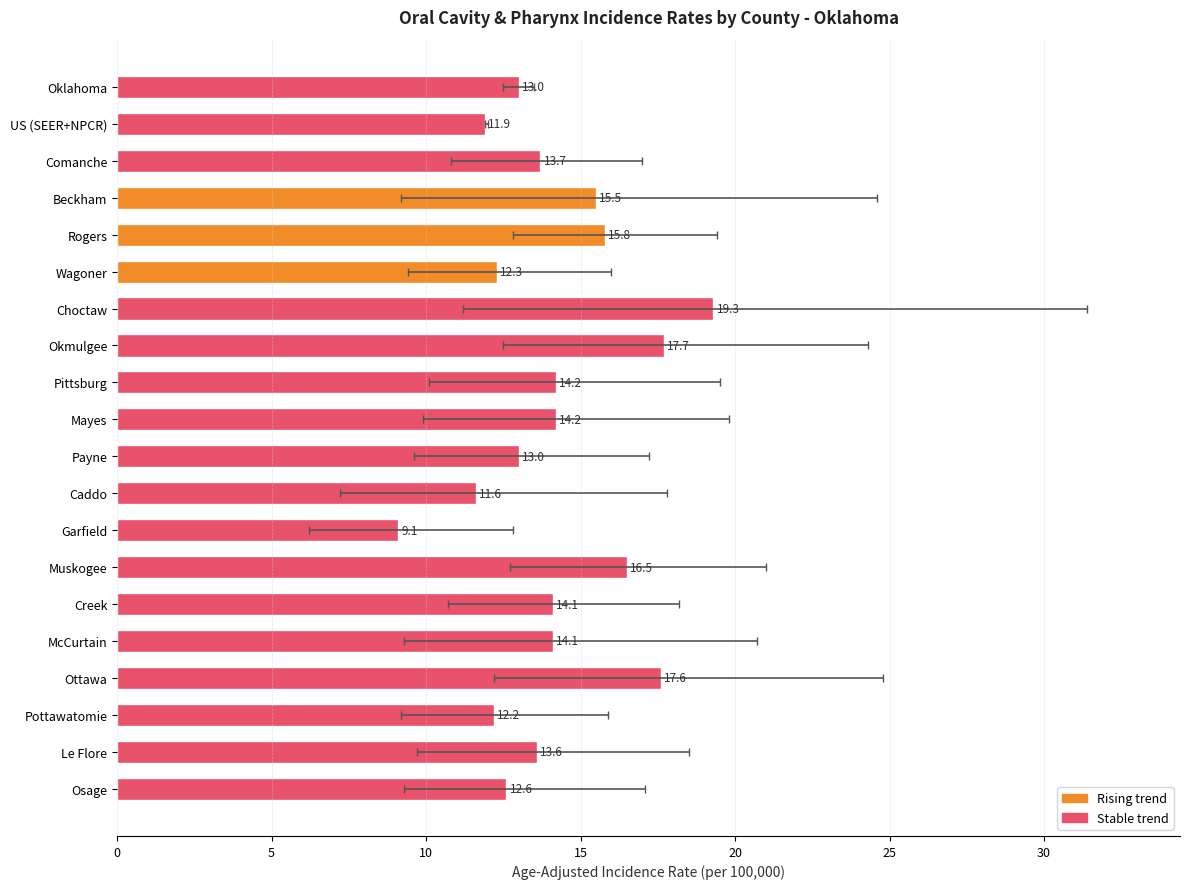

What is the difference between the maximum and minimum values?

10.2